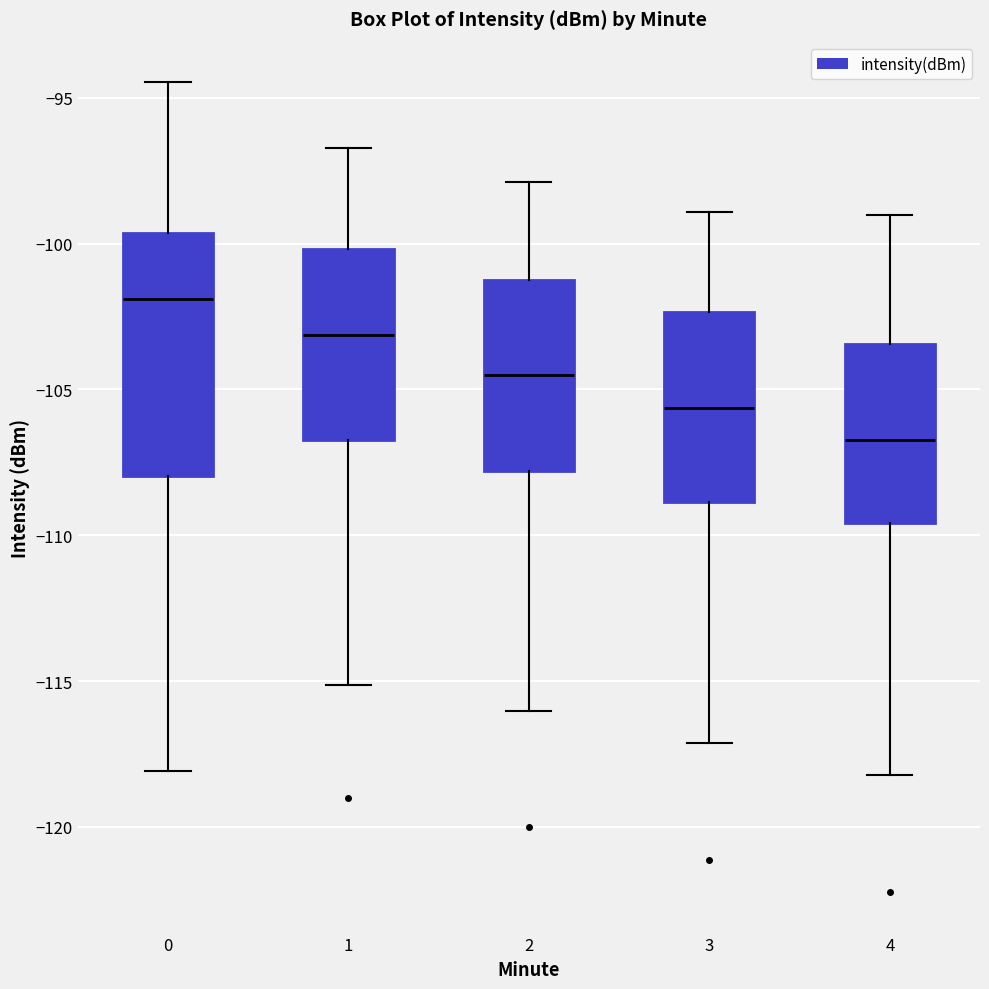

Reading left to right, transcribe this box plot: for each box, give where its median line is, the range the box spans, and where its two whiskers end, as read against the y-axis. The values are not printed on the chart, so give them approximately, as read against the axis.

0: median -102.0, box -108.0 to -99.5, whiskers -118.0 to -94.5
1: median -103.0, box -106.5 to -100.0, whiskers -115.0 to -96.5
2: median -104.5, box -108.0 to -101.0, whiskers -116.0 to -98.0
3: median -105.5, box -109.0 to -102.5, whiskers -117.0 to -99.0
4: median -106.5, box -109.5 to -103.5, whiskers -118.0 to -99.0